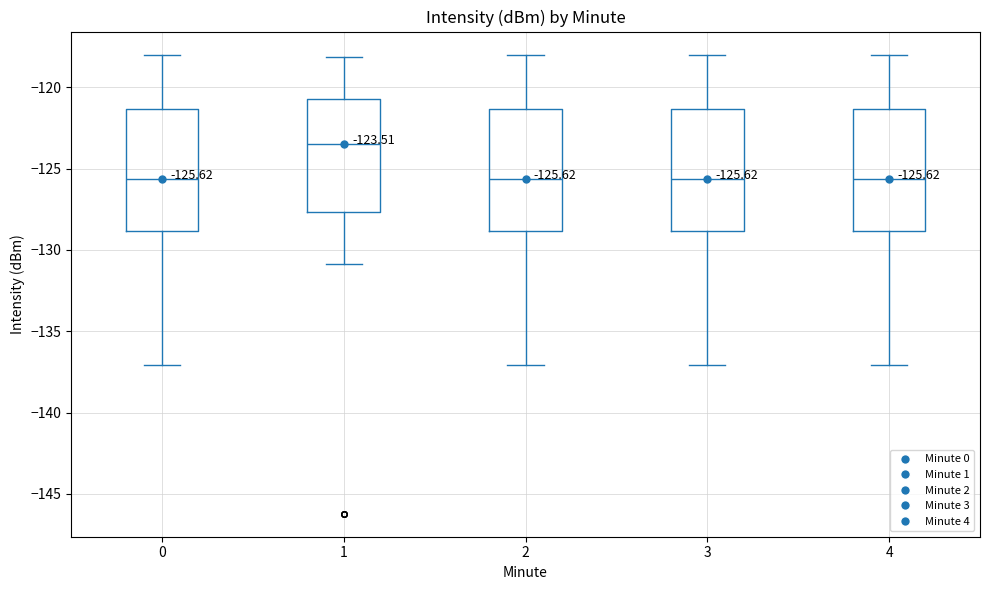

Which box has the highest median line?

1